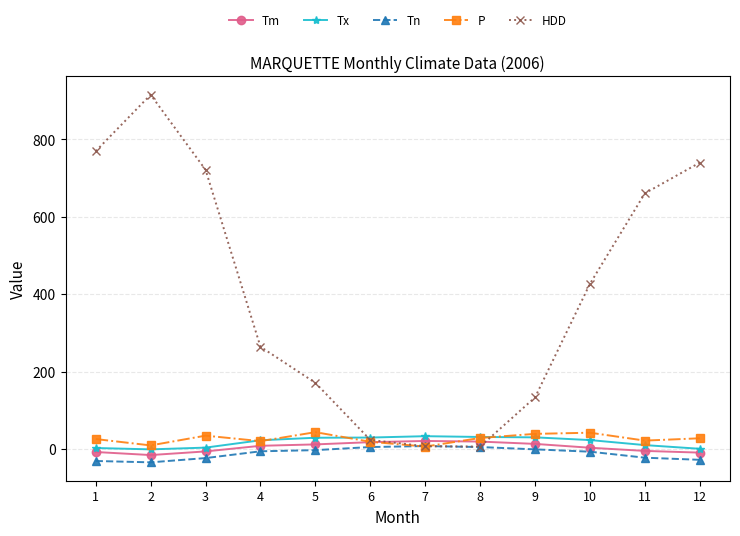

Where is the first local maximum for P?

3